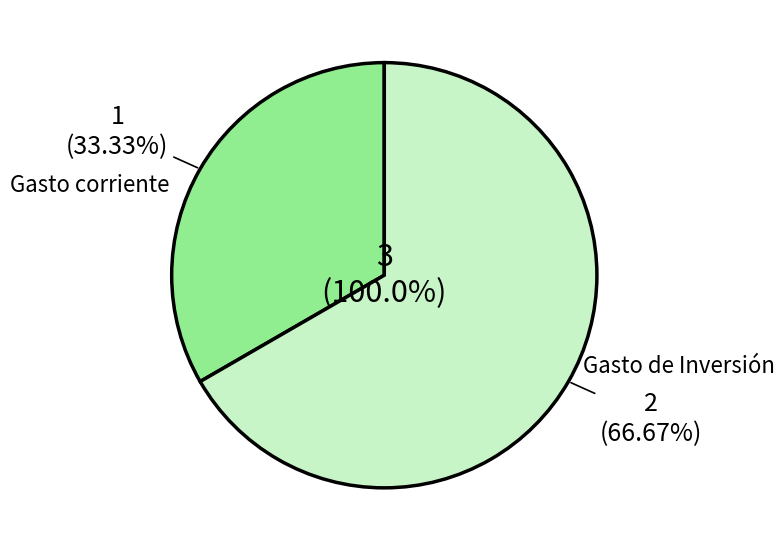

Between Gasto de Inversión and Gasto corriente, which is larger?

Gasto de Inversión